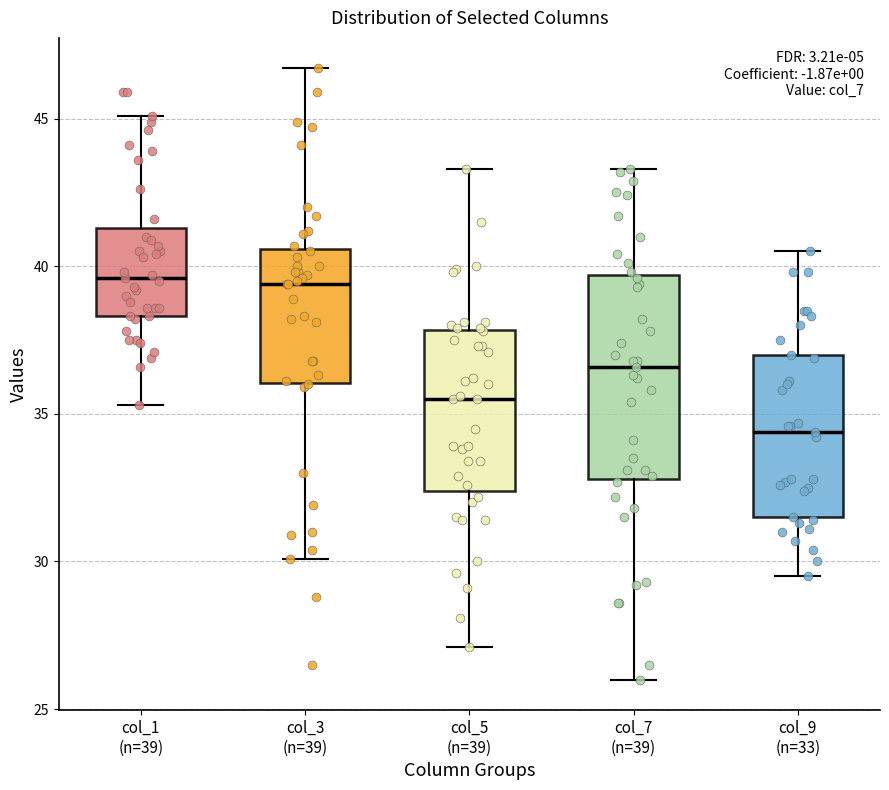

Which box has the lowest median line?

col_9 (n=33)